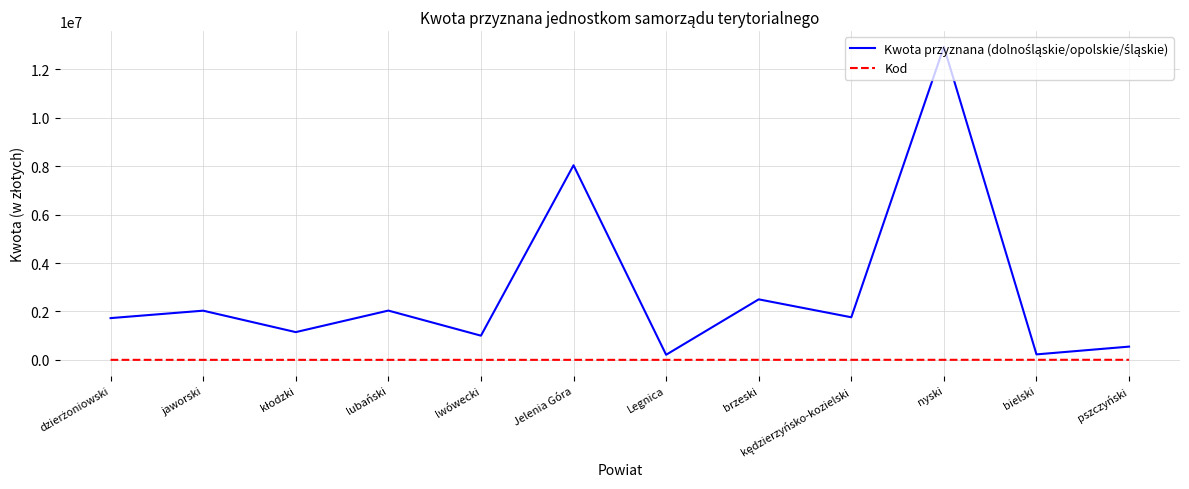

At which category does the chart reach its peak across all series?

nyski